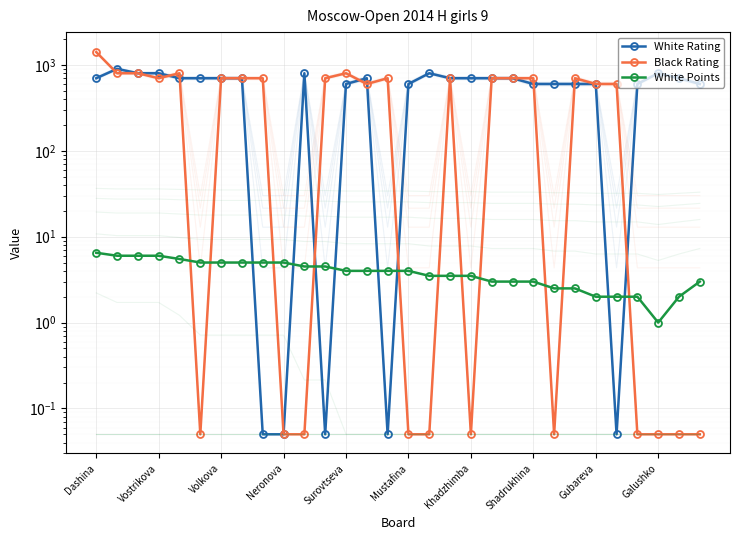

How many intersections are there between White Rating and Black Rating?

10